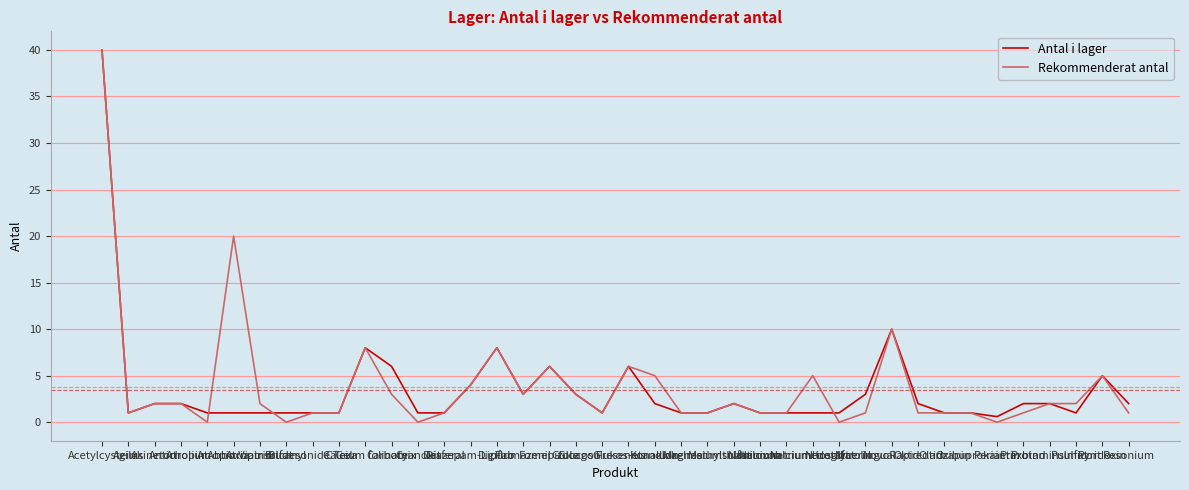

Reading left to right, list all the values displayed in this chart.

Antal i lager: Acetylcystein=40.0	Agilus=1.0	Akineton=2.0	Anticholium=2.0	Atropin Abboxia=1.0	Atropin Viatris=1.0	Atropinsulfat=1.0	Bricanyl=1.0	Budesonide Teva=1.0	C Gel=1.0	Calcium folinate=8.0	Carbomix=6.0	Cyanokit=1.0	Desferal=1.0	Diazepam-Lipuro=4.0	Digifab=8.0	Flumazenil=3.0	Fomepizole=6.0	Glucagon=3.0	Glucos Fresenius=1.0	Glukos-etanol=6.0	Konakion=2.0	Lokelma=1.0	Magnesiumsulfat=1.0	Methylthioninium=2.0	Naloxon=1.0	Natriumkalciumedetat=1.0	Natriumtiosulfat=1.0	Nitroglycerin=1.0	Nitrolingual=3.0	NovoRapid=10.0	Oktreotid=2.0	Olanzapin=1.0	Oxibuprokain=1.0	Periactin=0.6	Praxbind=2.0	Protaminsulfat=2.0	Pulmicort=1.0	Pyridoxin=5.0	Resonium=2.0
Rekommenderat antal: Acetylcystein=40.0	Agilus=1.0	Akineton=2.0	Anticholium=2.0	Atropin Abboxia=0.0	Atropin Viatris=20.0	Atropinsulfat=2.0	Bricanyl=0.0	Budesonide Teva=1.0	C Gel=1.0	Calcium folinate=8.0	Carbomix=3.0	Cyanokit=0.0	Desferal=1.0	Diazepam-Lipuro=4.0	Digifab=8.0	Flumazenil=3.0	Fomepizole=6.0	Glucagon=3.0	Glucos Fresenius=1.0	Glukos-etanol=6.0	Konakion=5.0	Lokelma=1.0	Magnesiumsulfat=1.0	Methylthioninium=2.0	Naloxon=1.0	Natriumkalciumedetat=1.0	Natriumtiosulfat=5.0	Nitroglycerin=0.0	Nitrolingual=1.0	NovoRapid=10.0	Oktreotid=1.0	Olanzapin=1.0	Oxibuprokain=1.0	Periactin=0.0	Praxbind=1.0	Protaminsulfat=2.0	Pulmicort=2.0	Pyridoxin=5.0	Resonium=1.0